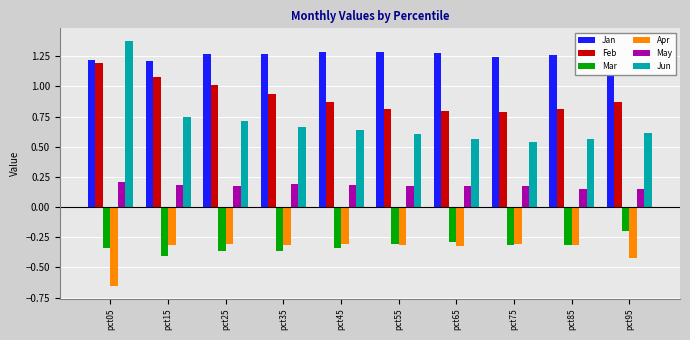

Rank the series at pct15 from lowest to highest value.

Mar, Apr, May, Jun, Feb, Jan